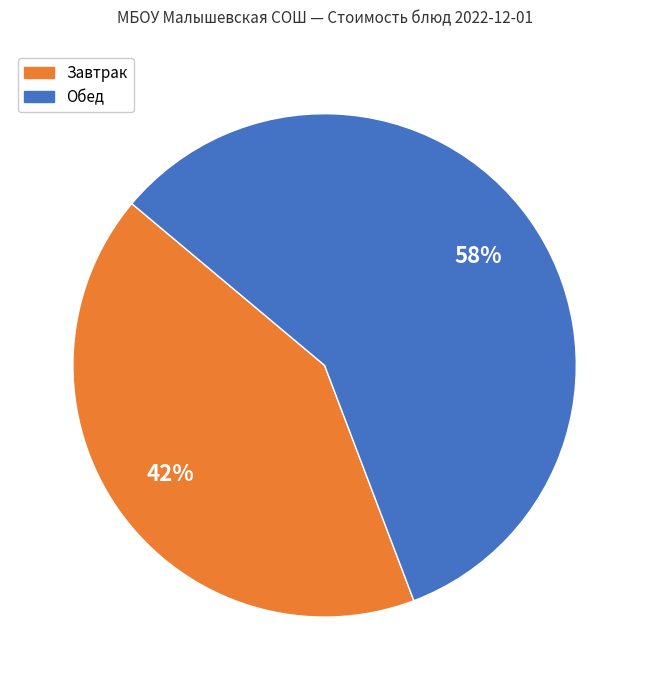

To the nearest percent, what percentage of the pie is Обед?

58%